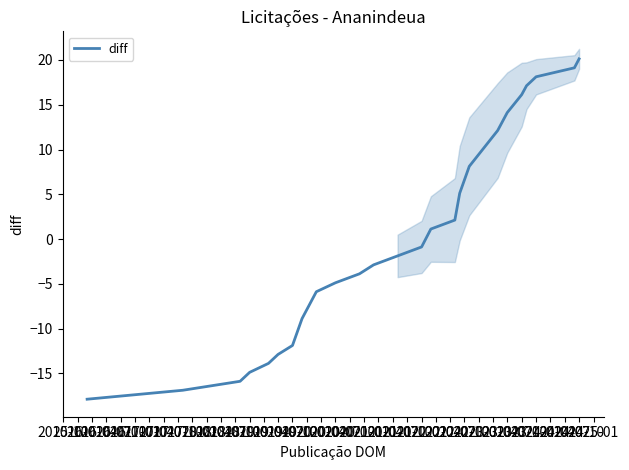

What is the lowest value of the diff series?

-17.9